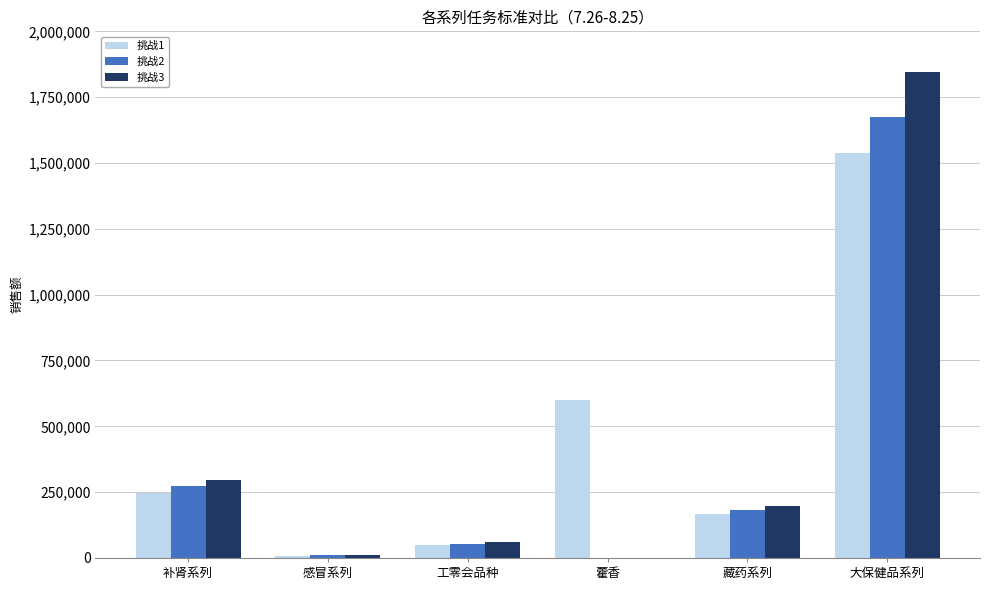

Which series changed the most between 补肾系列 and 工零会品种?

挑战3